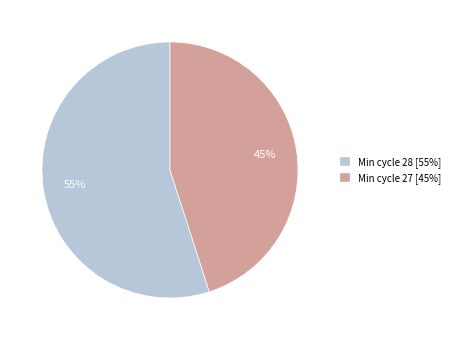

To the nearest percent, what is the difference between the largest and smallest slice percentages?

10%